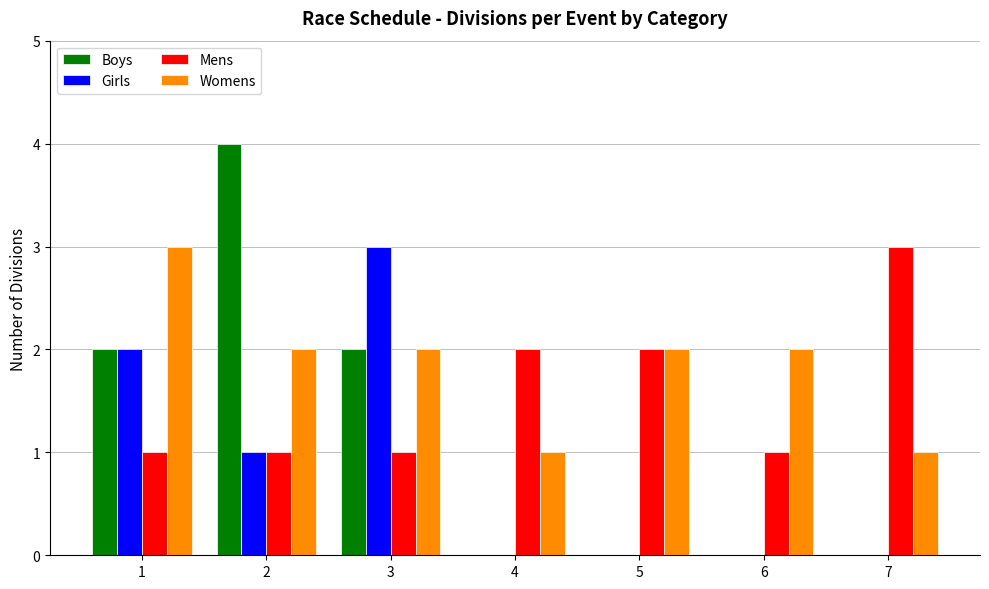

What is the total value across all series at 6?

3